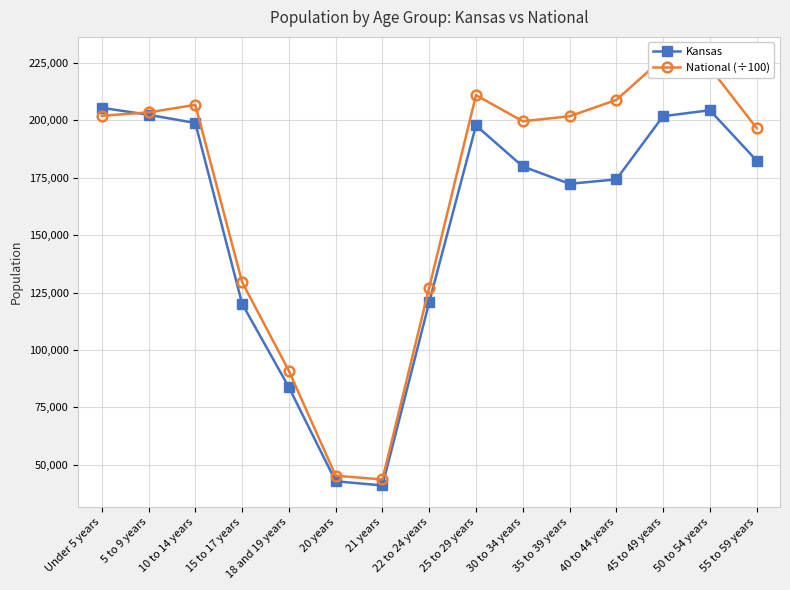

Does the chart have visible grid lines?

Yes